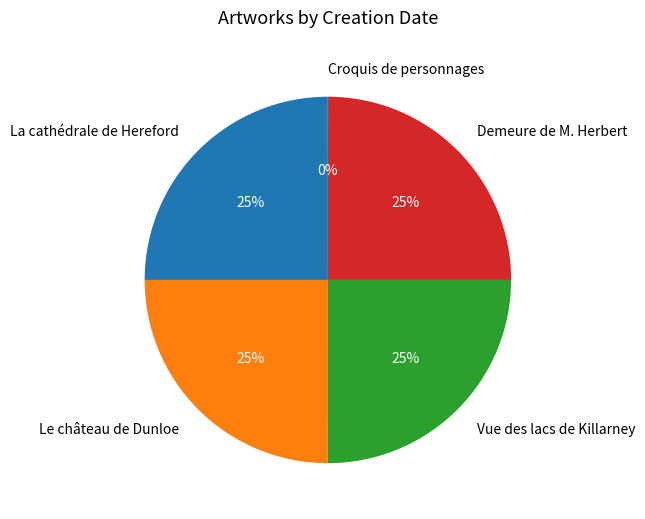

To the nearest percent, what portion does Vue des lacs de Killarney represent?

25%